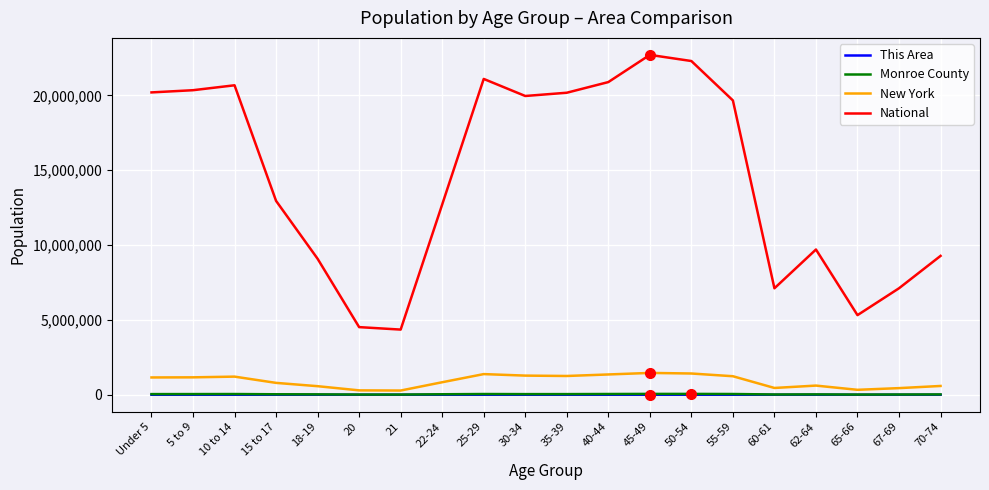

True or false: This Area and New York intersect in this chart.

False